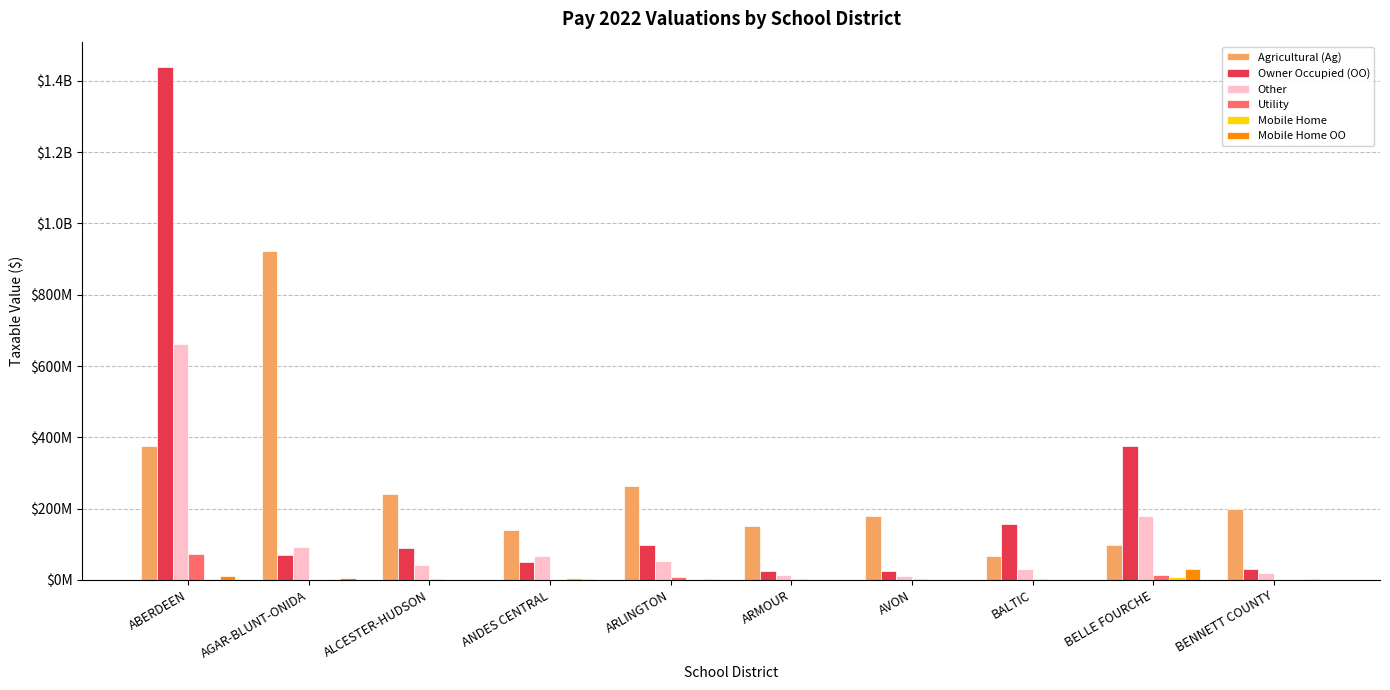

Reading left to right, extract all data points from this chart.

Agricultural (Ag): ABERDEEN=376907092	AGAR-BLUNT-ONIDA=922640324	ALCESTER-HUDSON=241435448	ANDES CENTRAL=140825124	ARLINGTON=264556225	ARMOUR=150578275	AVON=177873765	BALTIC=66771282	BELLE FOURCHE=98278964	BENNETT COUNTY=198703604
Owner Occupied (OO): ABERDEEN=1438253508	AGAR-BLUNT-ONIDA=69669190	ALCESTER-HUDSON=88636397	ANDES CENTRAL=48771375	ARLINGTON=96773282	ARMOUR=25498859	AVON=25614548	BALTIC=155333294	BELLE FOURCHE=374679344	BENNETT COUNTY=29249644
Other: ABERDEEN=663052687	AGAR-BLUNT-ONIDA=91970124	ALCESTER-HUDSON=42010211	ANDES CENTRAL=66930732	ARLINGTON=52911976	ARMOUR=13686853	AVON=10034205	BALTIC=30878976	BELLE FOURCHE=180196851	BENNETT COUNTY=18736823
Utility: ABERDEEN=72747027	AGAR-BLUNT-ONIDA=908274	ALCESTER-HUDSON=3085043	ANDES CENTRAL=875535	ARLINGTON=7199820	ARMOUR=1441559	AVON=1084458	BALTIC=954480	BELLE FOURCHE=13769890	BENNETT COUNTY=0
Mobile Home: ABERDEEN=3266346	AGAR-BLUNT-ONIDA=3732060	ALCESTER-HUDSON=94370	ANDES CENTRAL=3790633	ARLINGTON=599784	ARMOUR=154096	AVON=102910	BALTIC=416262	BELLE FOURCHE=7444850	BENNETT COUNTY=430755
Mobile Home OO: ABERDEEN=9520149	AGAR-BLUNT-ONIDA=5743843	ALCESTER-HUDSON=645631	ANDES CENTRAL=1318147	ARLINGTON=1317531	ARMOUR=730650	AVON=493993	BALTIC=564059	BELLE FOURCHE=29384403	BENNETT COUNTY=2733679